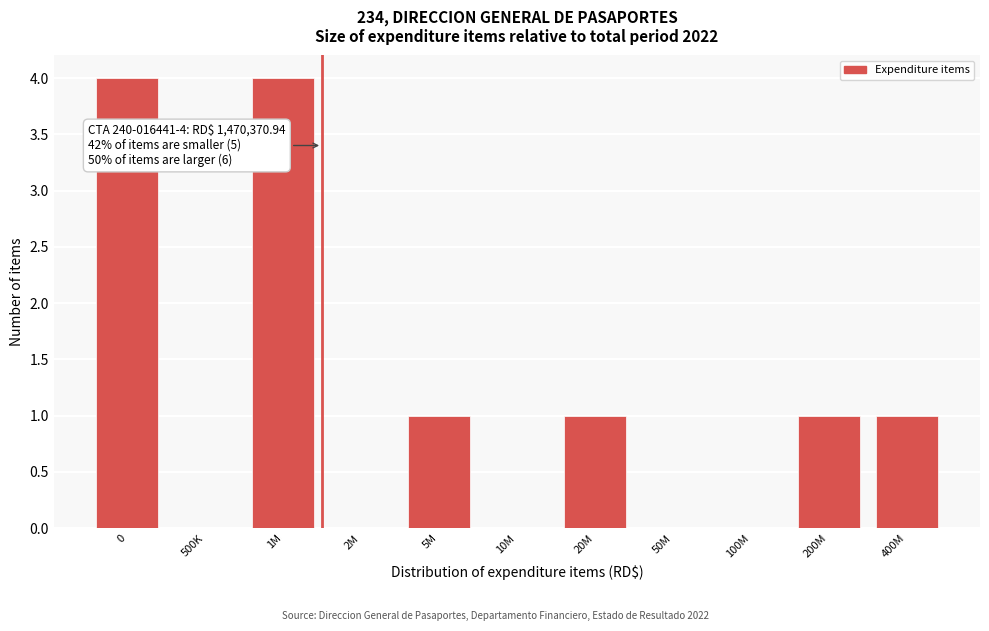

Reading left to right, what are all the values shown in this chart?

0=4	500K=0	1M=4	2M=0	5M=1	10M=0	20M=1	50M=0	100M=0	200M=1	400M=1